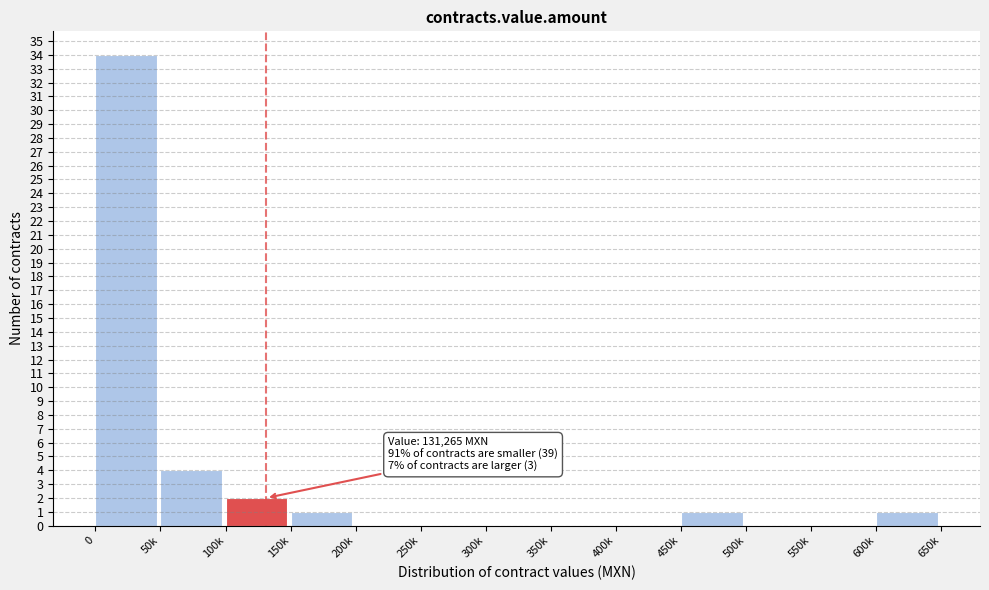

Reading right to left, transcribe all the data shown in this chart.

600k=1	550k=0	500k=0	450k=1	400k=0	350k=0	300k=0	250k=0	200k=0	150k=1	100k=2	50k=4	0=34